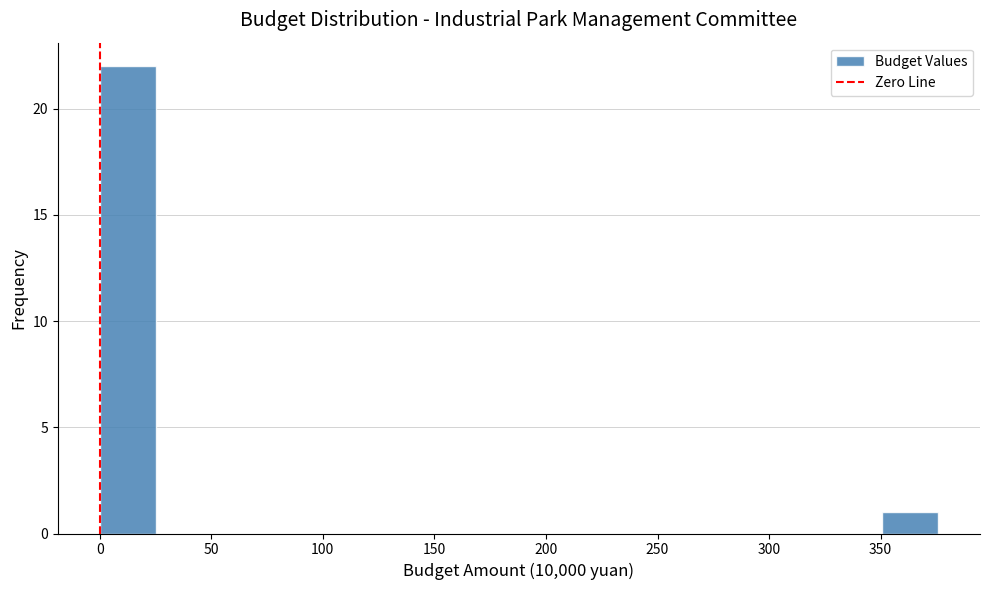

Over which range of the x-axis is the bar tallest?

0 to 25